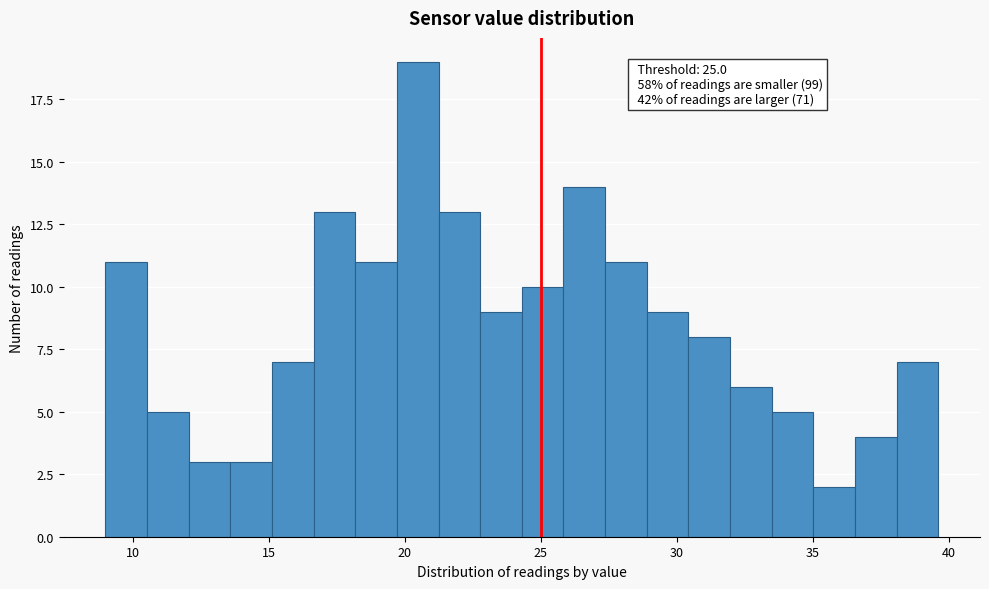

Around what value on the x-axis is the tallest bar? Give the approximate position of its centre, as read against the axis.

20.5